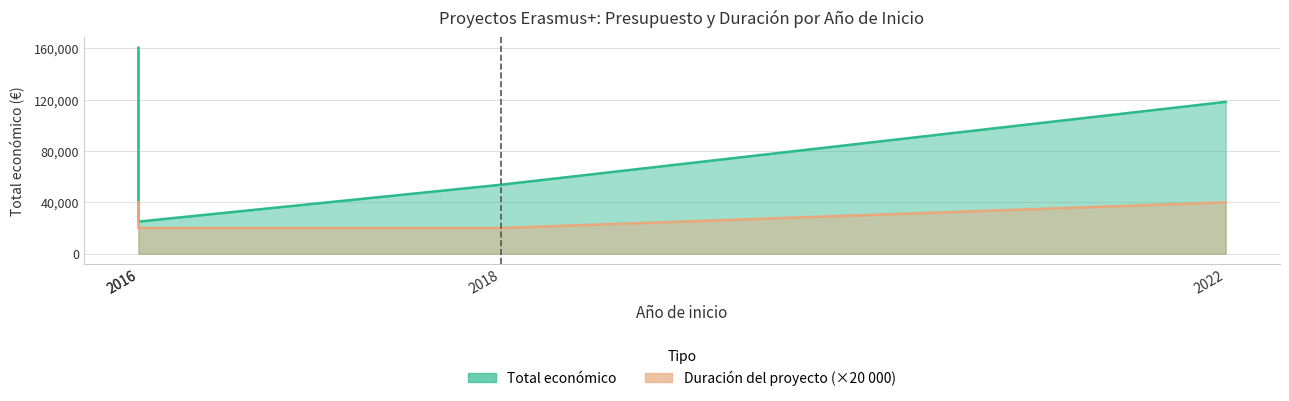

What is the greatest value displayed?

160541